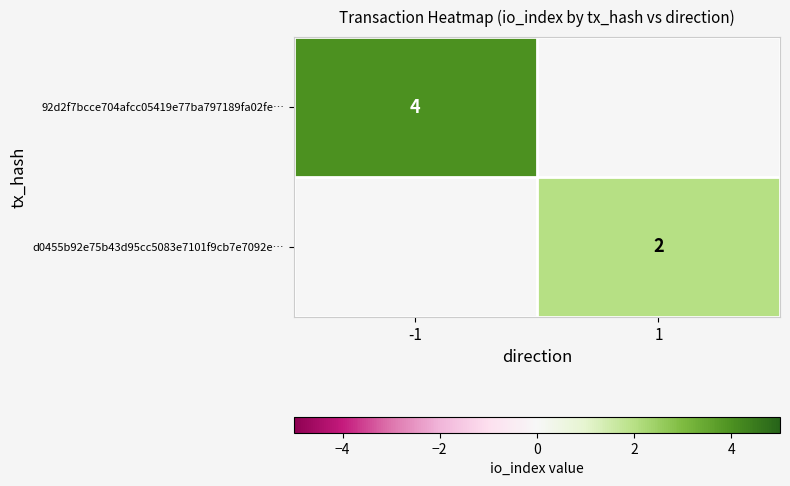

True or false: d0455b92e75b43d95cc5083e7101f9cb7e7092e… has a value of 4 at 1.

False